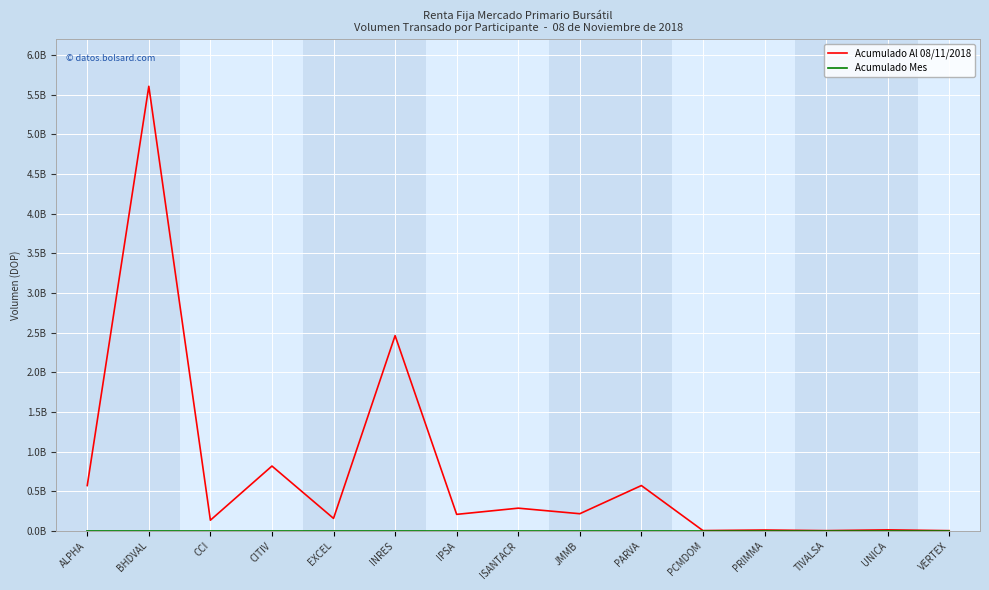

Does the chart display data point markers on the line(s)?

No